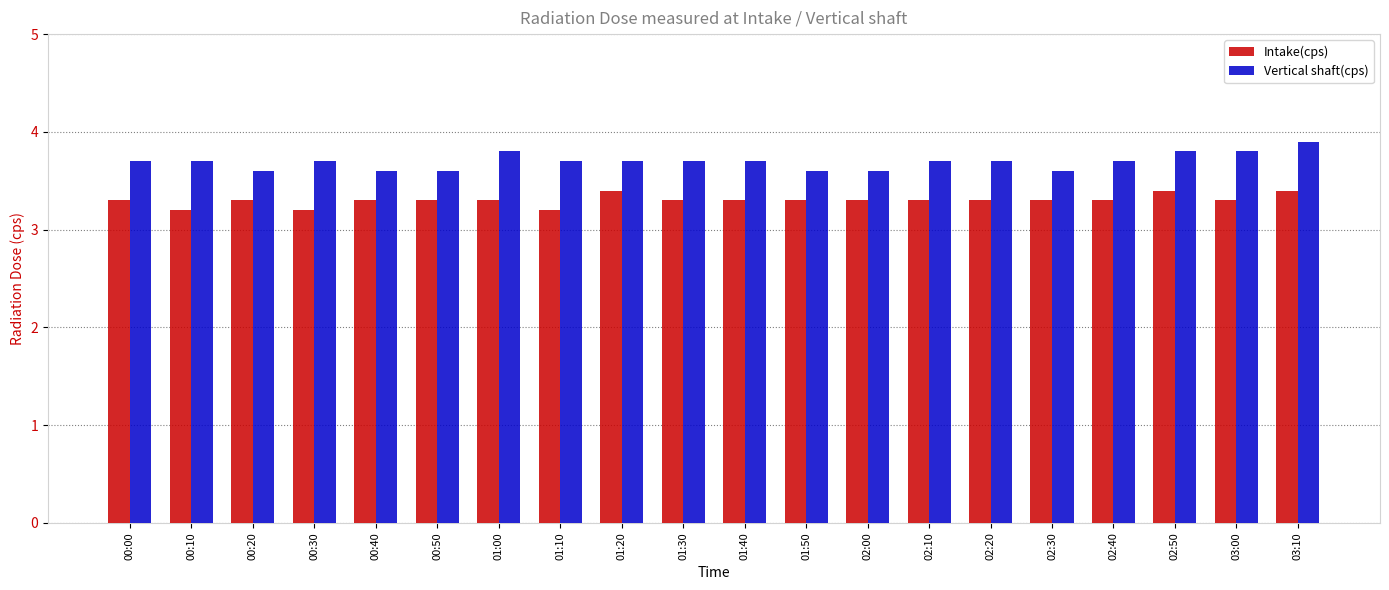

What is the label of the 12th bar from the left?

01:50